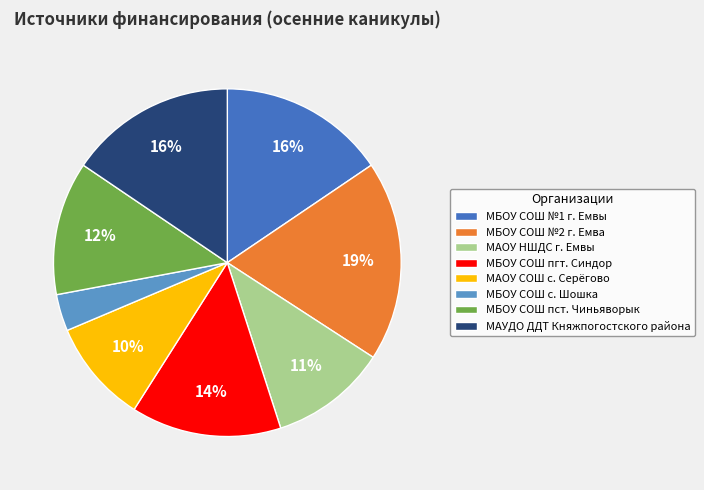

To the nearest percent, what is the average slice percentage?

12%